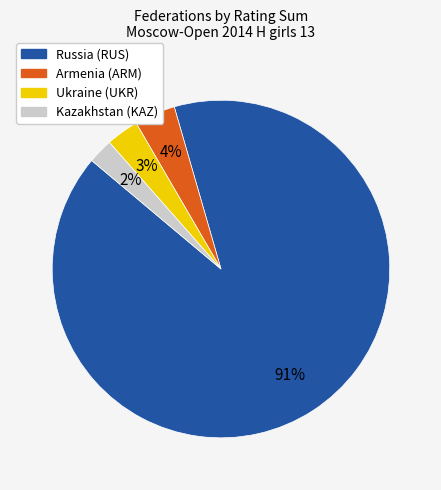

Is there a majority slice in this chart?

Yes